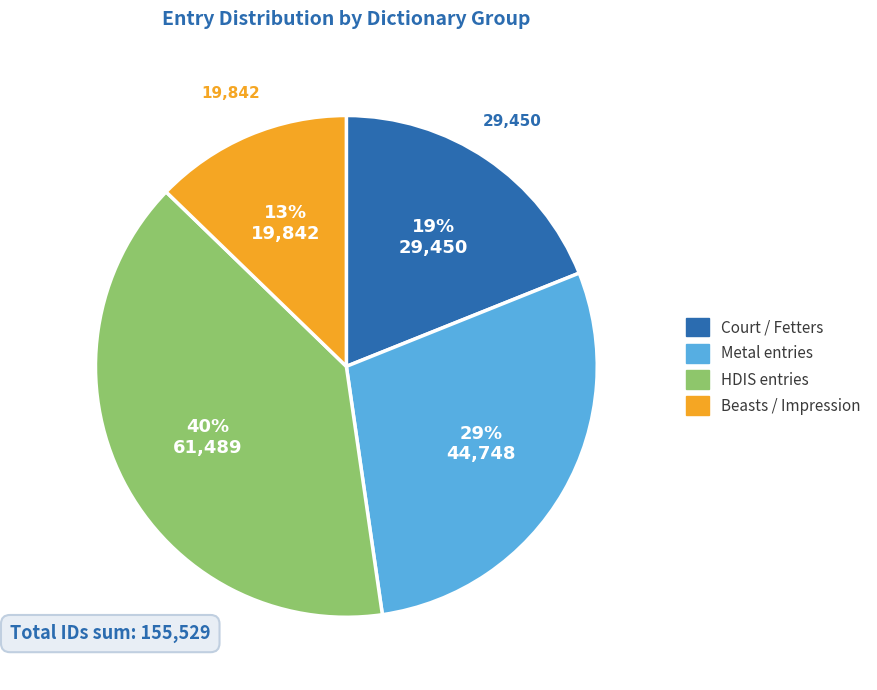

The Metal entries slice represents 21% of the pie. True or false?

False